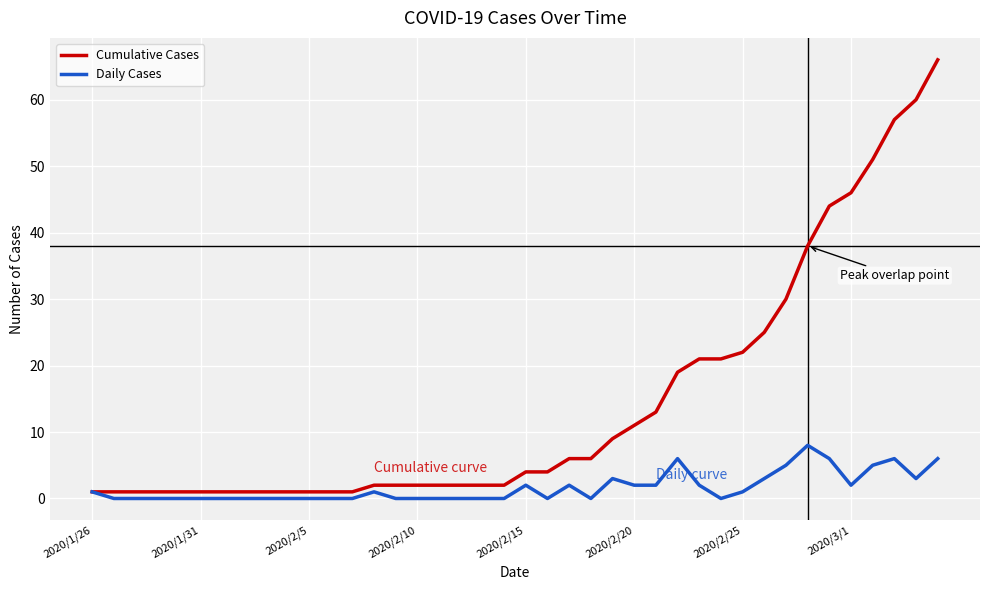

Which series has the widest spread of values?

Cumulative Cases